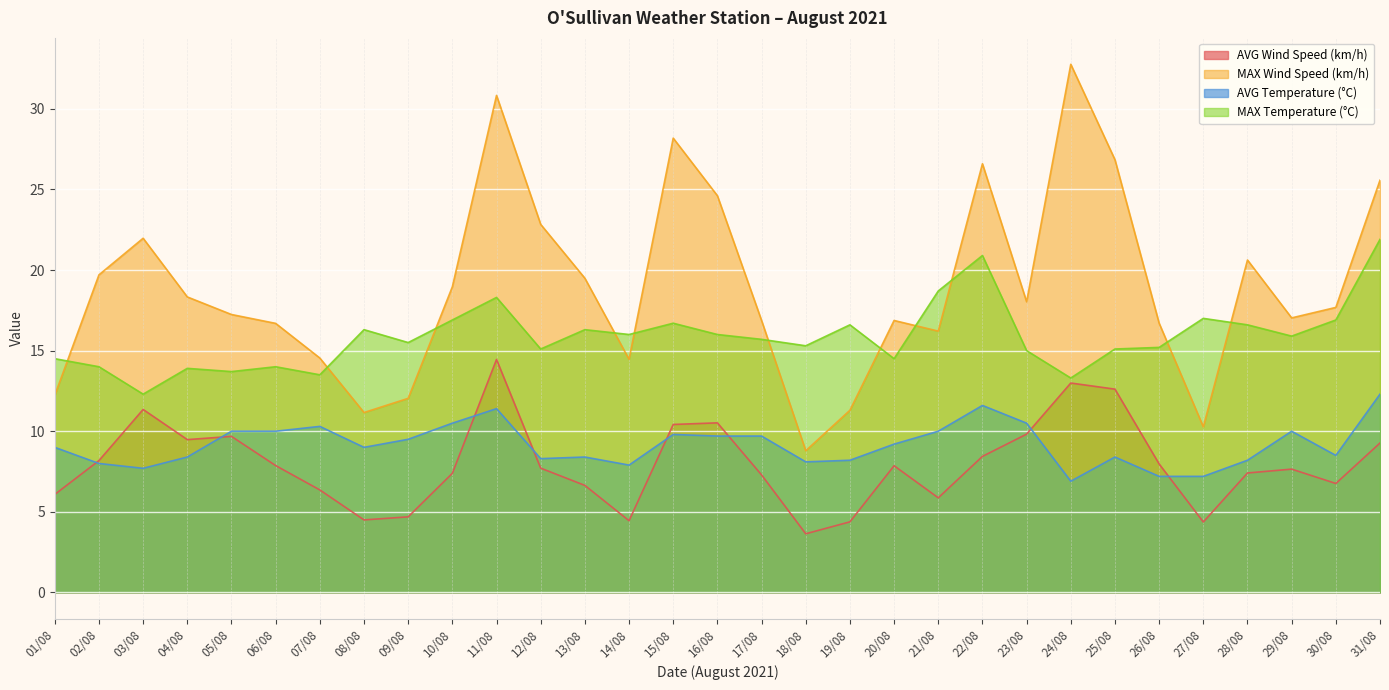

Where does the AVG Wind Speed (km/h) series first go above 7?

02/08